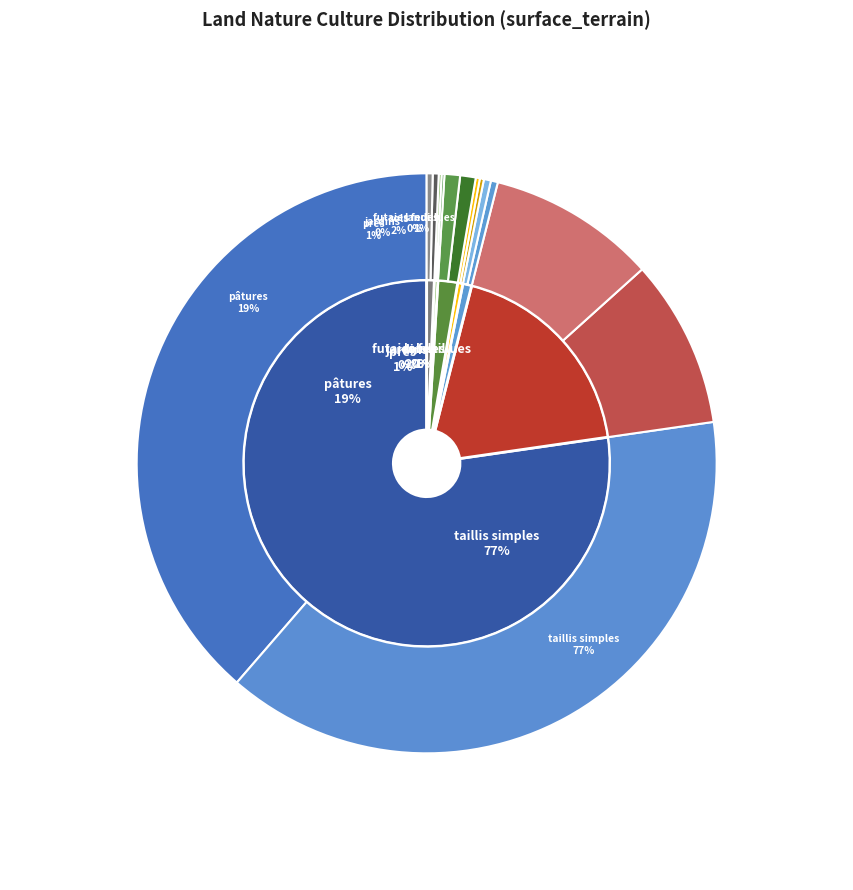

To the nearest percent, what is the average slice percentage?

14%